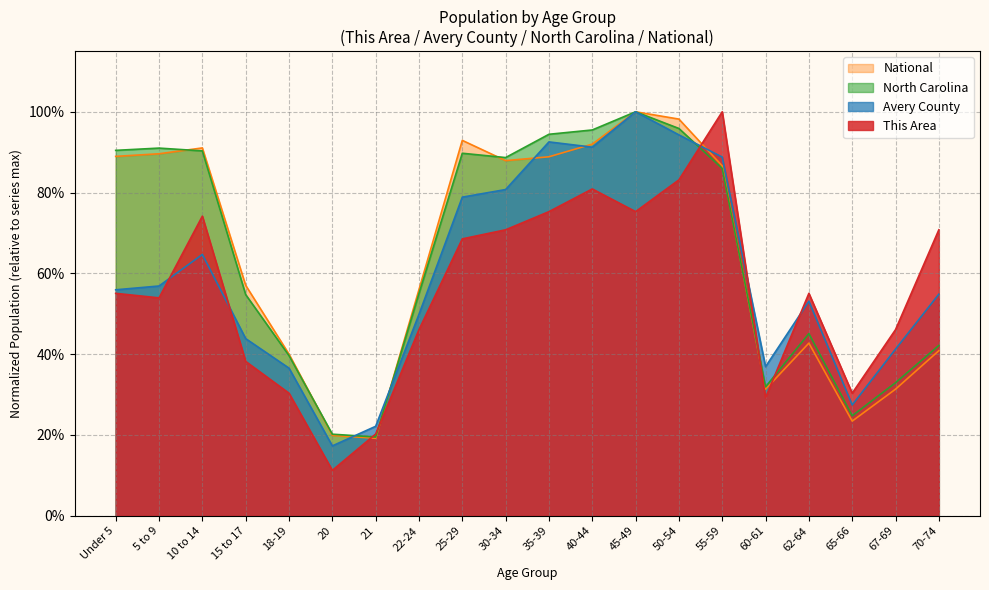

How many distinct data groups are displayed?

4